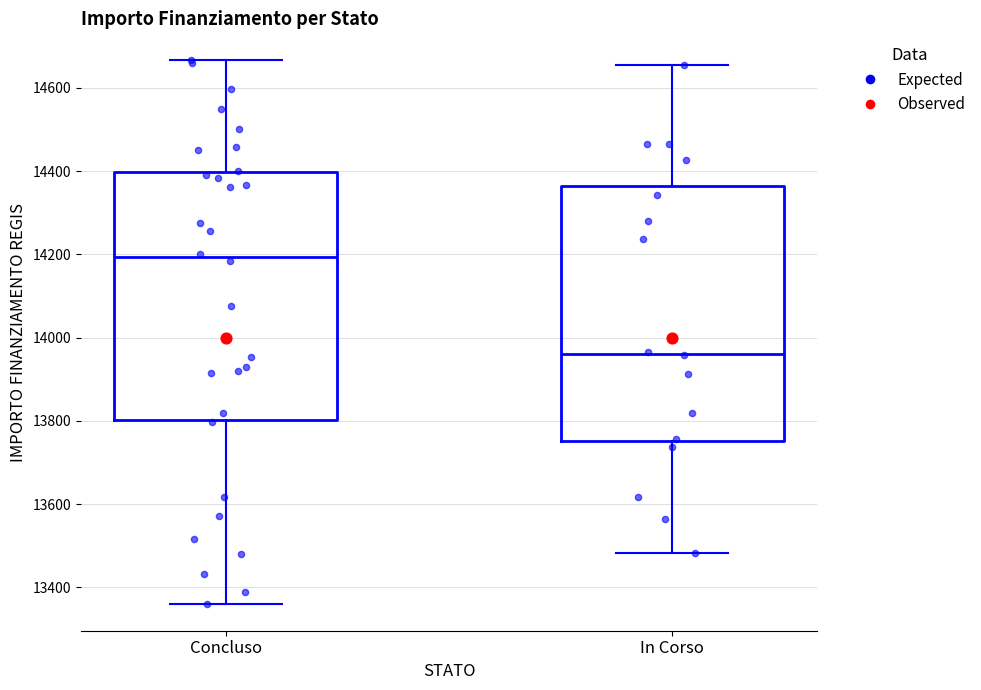

Reading left to right, transcribe this box plot: for each box, give where its median line is, the range the box spans, and where its two whiskers end, as read against the y-axis. The values are not printed on the chart, so give them approximately, as read against the axis.

Concluso: median 14200, box 13800 to 14400, whiskers 13360 to 14660
In Corso: median 13960, box 13760 to 14360, whiskers 13480 to 14660